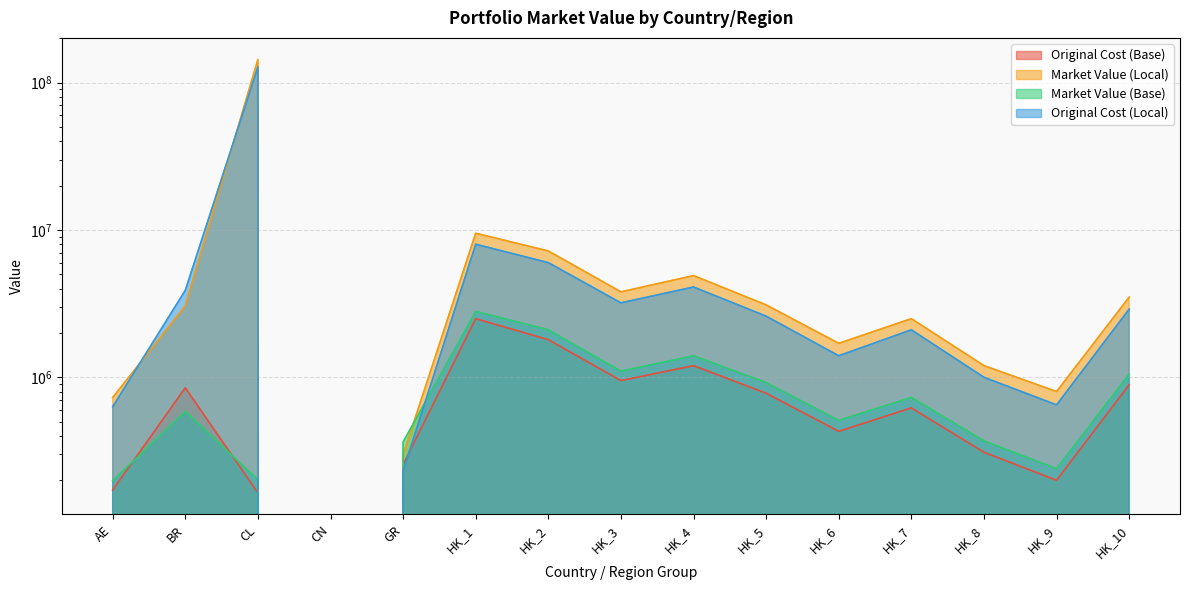

The Original Cost (Local) series shows 6000000.0 at HK_2. True or false?

True